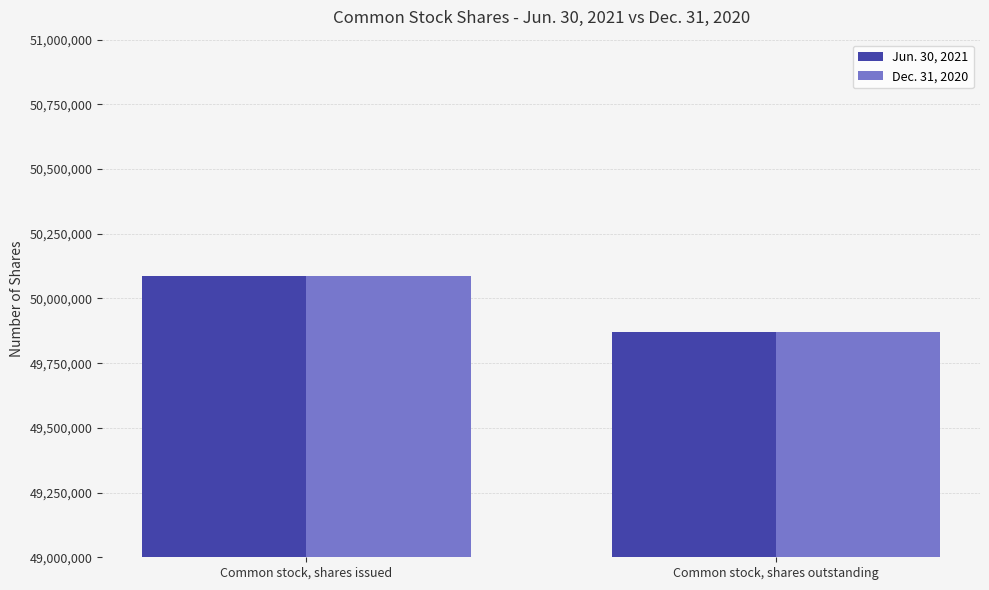

What is the label of the 2nd bar from the left?

Common stock, shares outstanding